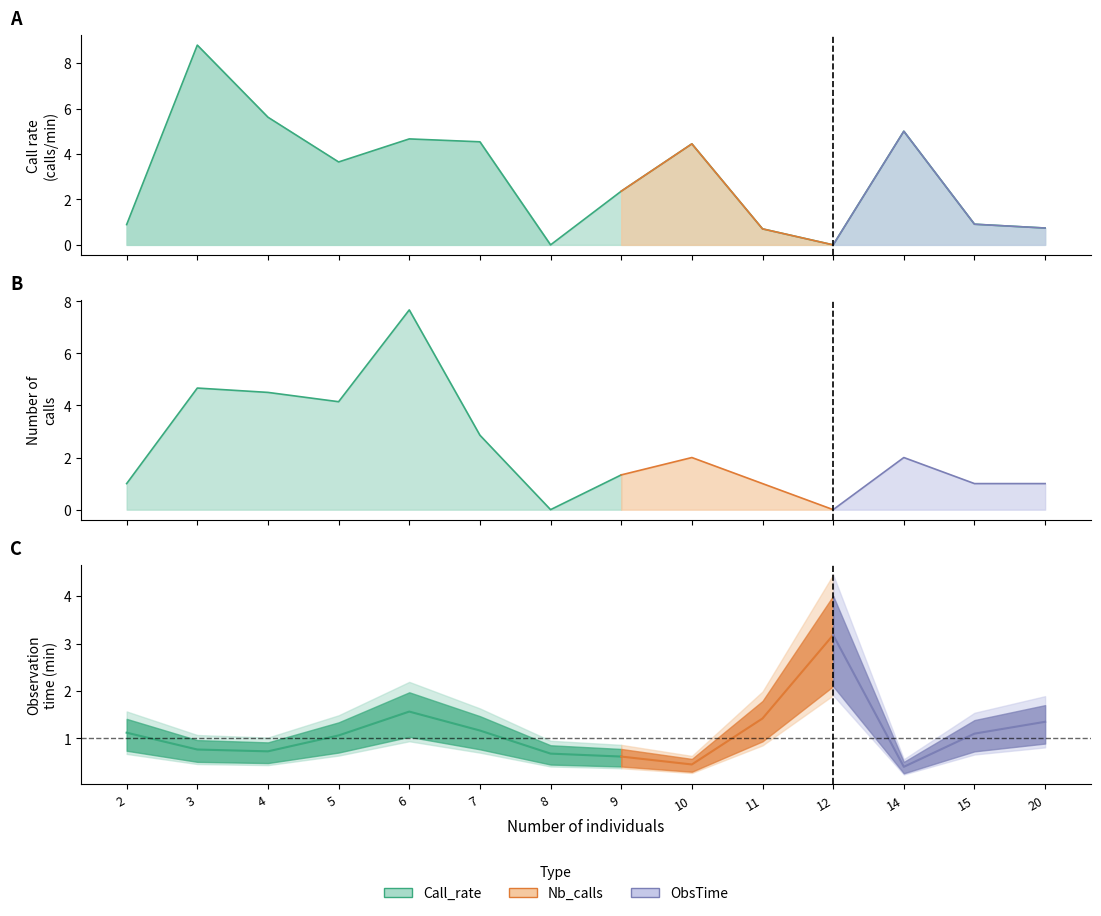

How many lines are shown in the chart?

3